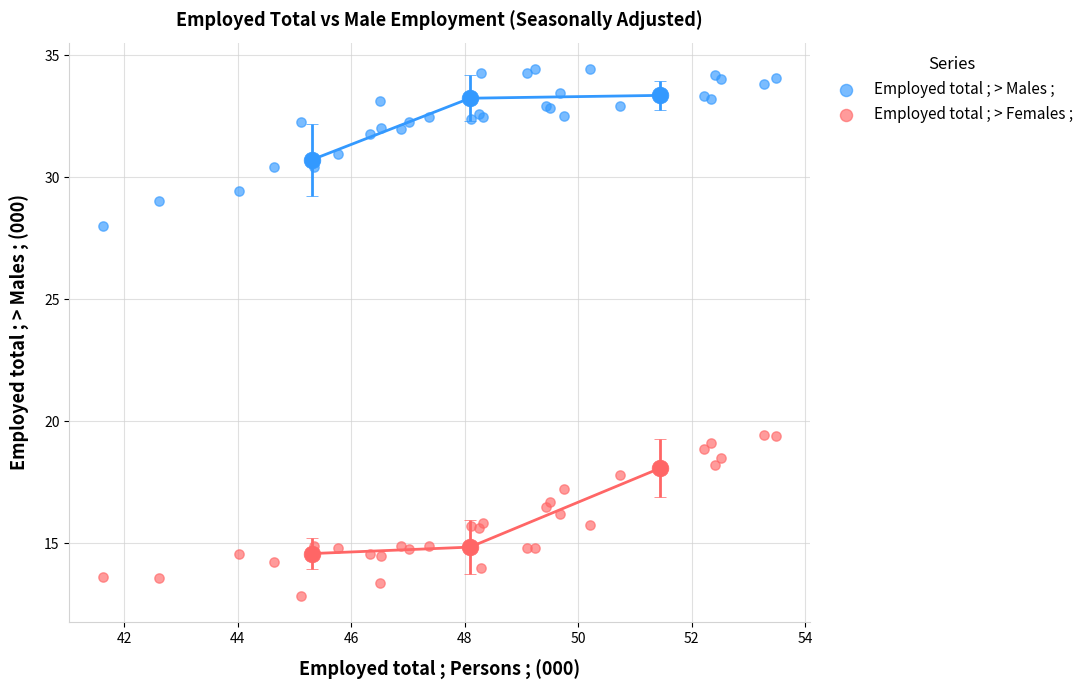

Which series reaches the minimum Y coordinate?

Employed total ; > Females ;